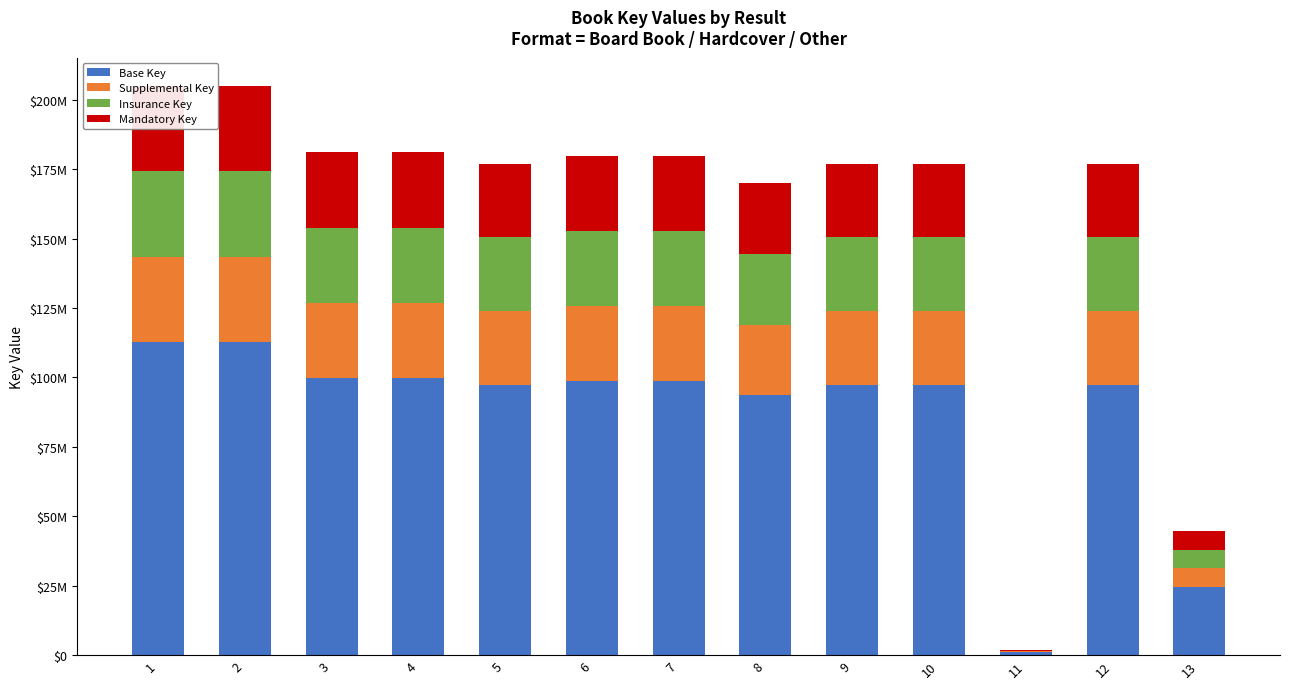

At 9, list the series in order from largest to smallest.

Base Key, Supplemental Key, Insurance Key, Mandatory Key